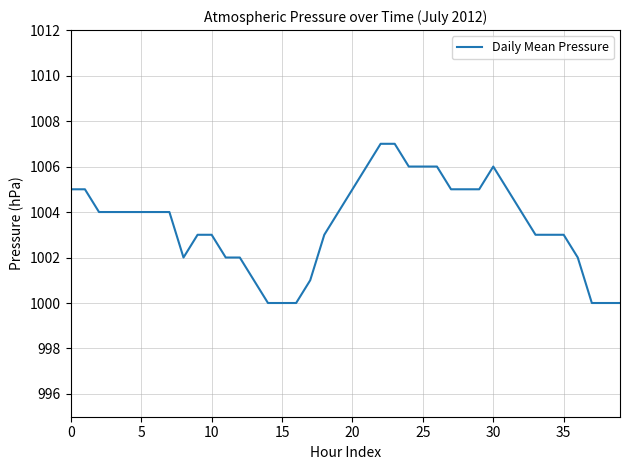

What is the difference between the maximum and minimum values?

7